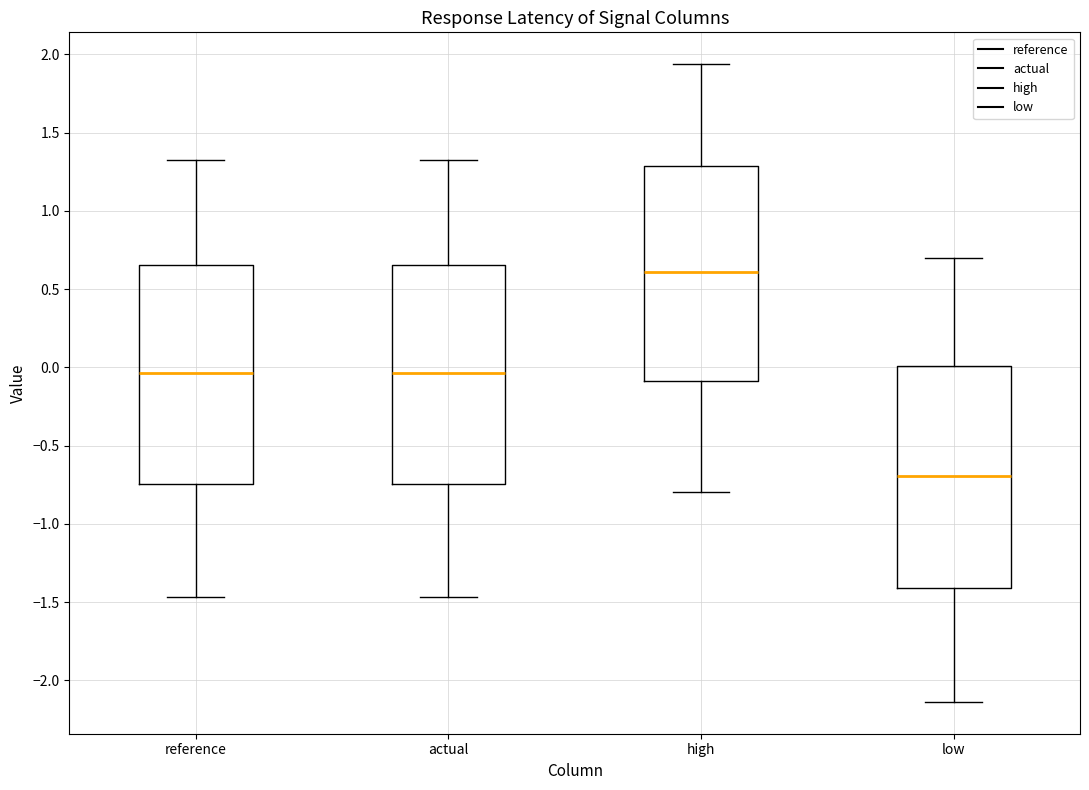

Reading left to right, transcribe this box plot: for each box, give where its median line is, the range the box spans, and where its two whiskers end, as read against the y-axis. The values are not printed on the chart, so give them approximately, as read against the axis.

reference: median -0.05, box -0.75 to 0.65, whiskers -1.45 to 1.35
actual: median -0.05, box -0.75 to 0.65, whiskers -1.45 to 1.35
high: median 0.60, box -0.10 to 1.30, whiskers -0.80 to 1.95
low: median -0.70, box -1.40 to 0.00, whiskers -2.15 to 0.70